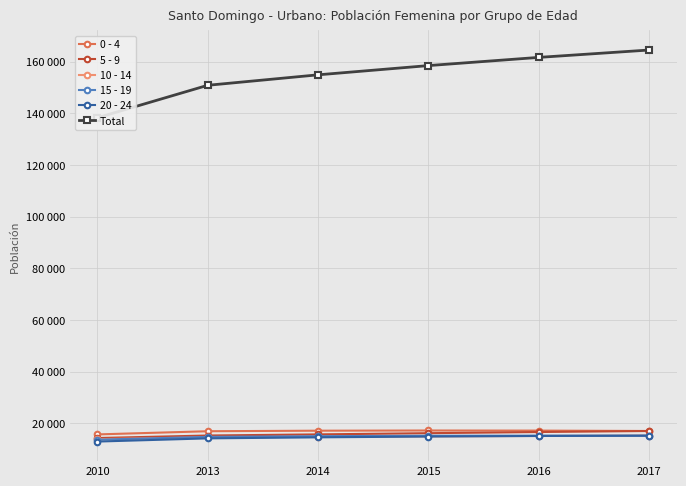

Where is the first local maximum for 0 - 4?

2015